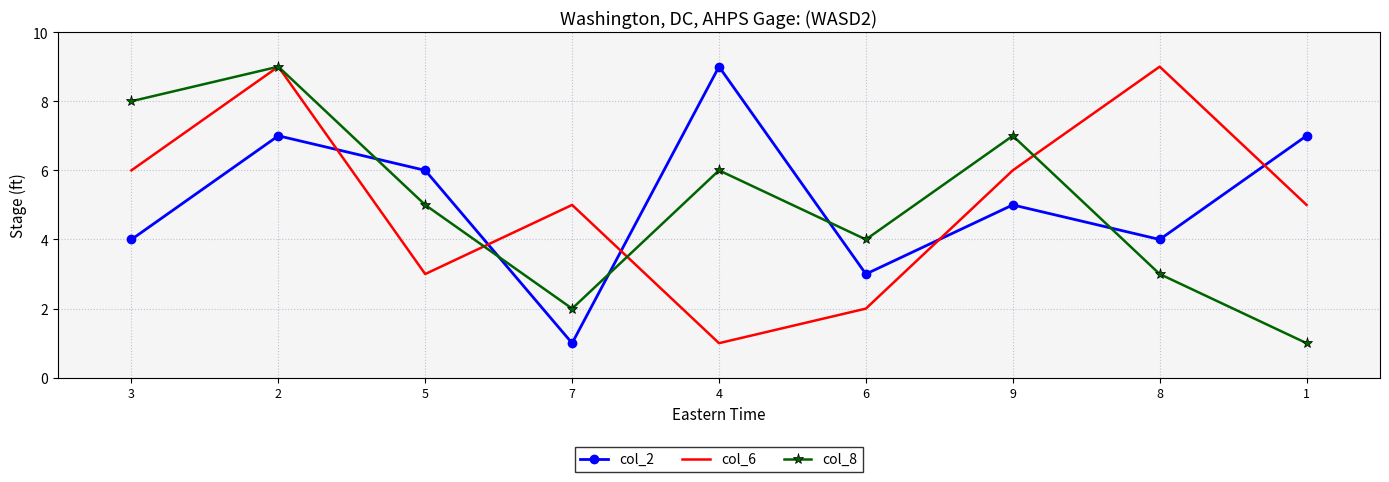

Where is the first local maximum for col_8?

2